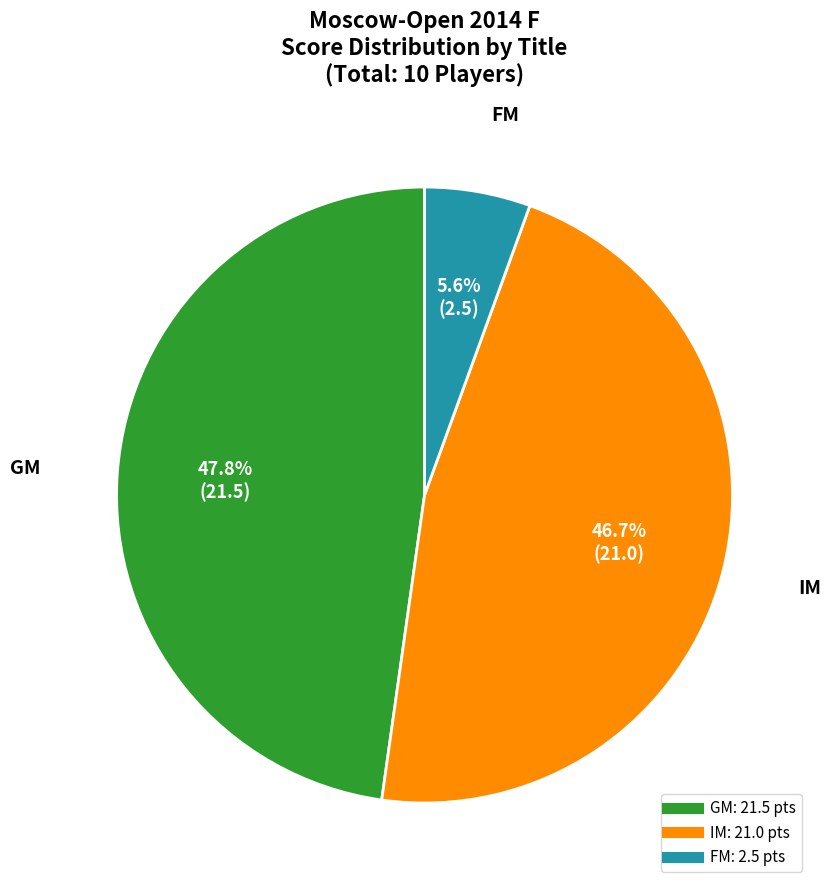

Is there any slice that represents more than half of the pie?

No